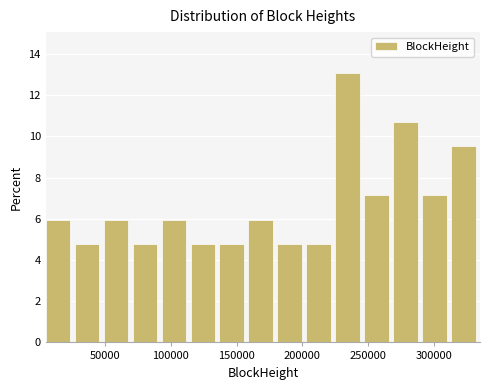

Reading left to right, transcribe this chart: for each bar, give the range it covers on the x-axis and its height. Neither the bar edges nor the heights are printed on the chart, so give them approximately, as read against the axes.

5000 to 25000: 6.0
25000 to 50000: 4.8
50000 to 70000: 6.0
70000 to 95000: 4.8
95000 to 115000: 6.0
115000 to 135000: 4.8
135000 to 160000: 4.8
160000 to 180000: 6.0
180000 to 205000: 4.8
205000 to 225000: 4.8
225000 to 245000: 13.0
245000 to 270000: 7.2
270000 to 290000: 10.8
290000 to 315000: 7.2
315000 to 335000: 9.6